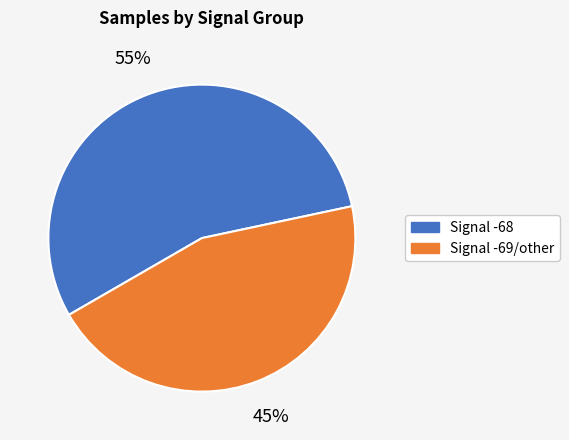

Approximately how many times larger is the value at Signal -68 compared to Signal -69/other?

1.2